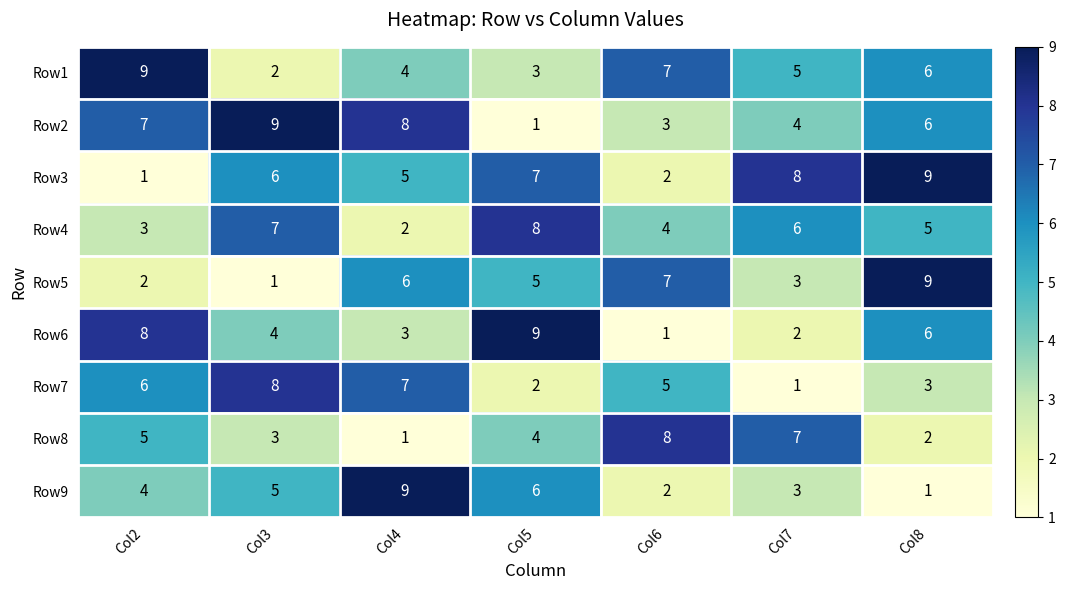

At which label does Row7 reach its peak?

Col3